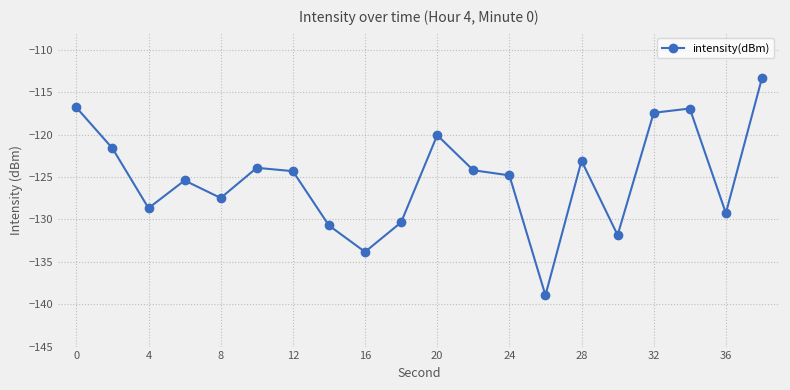

What is the greatest value displayed?

-113.3